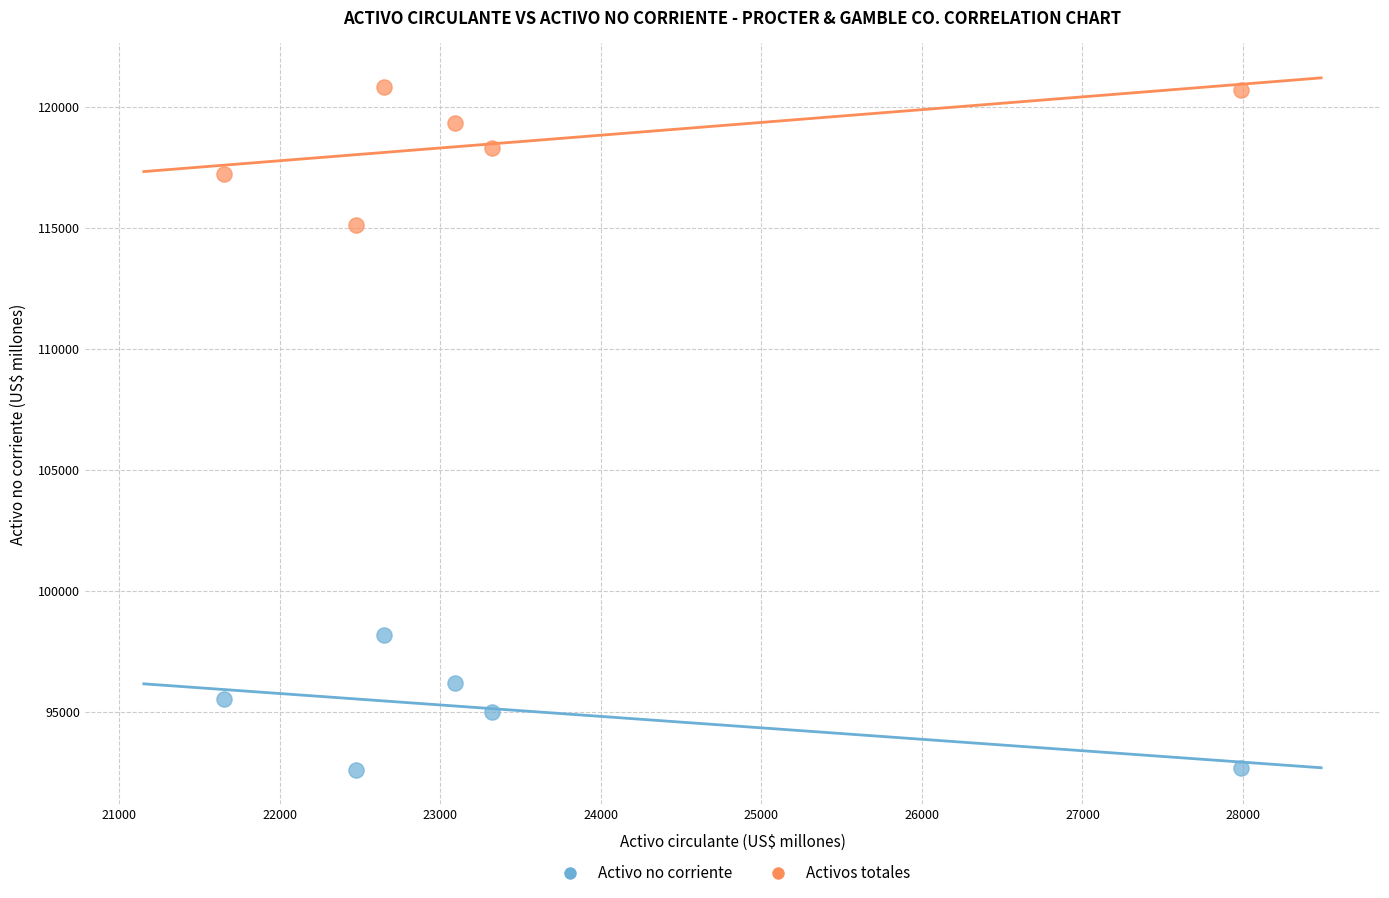

Which series has the widest spread of Y values?

Activos totales